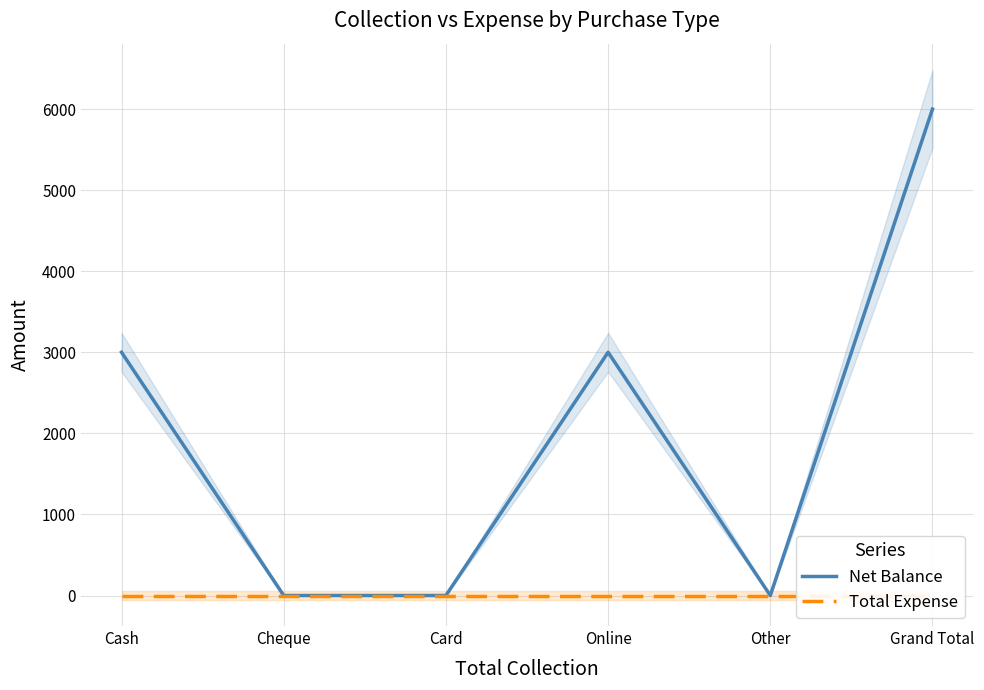

At which category does the chart reach its minimum across all series?

Cheque